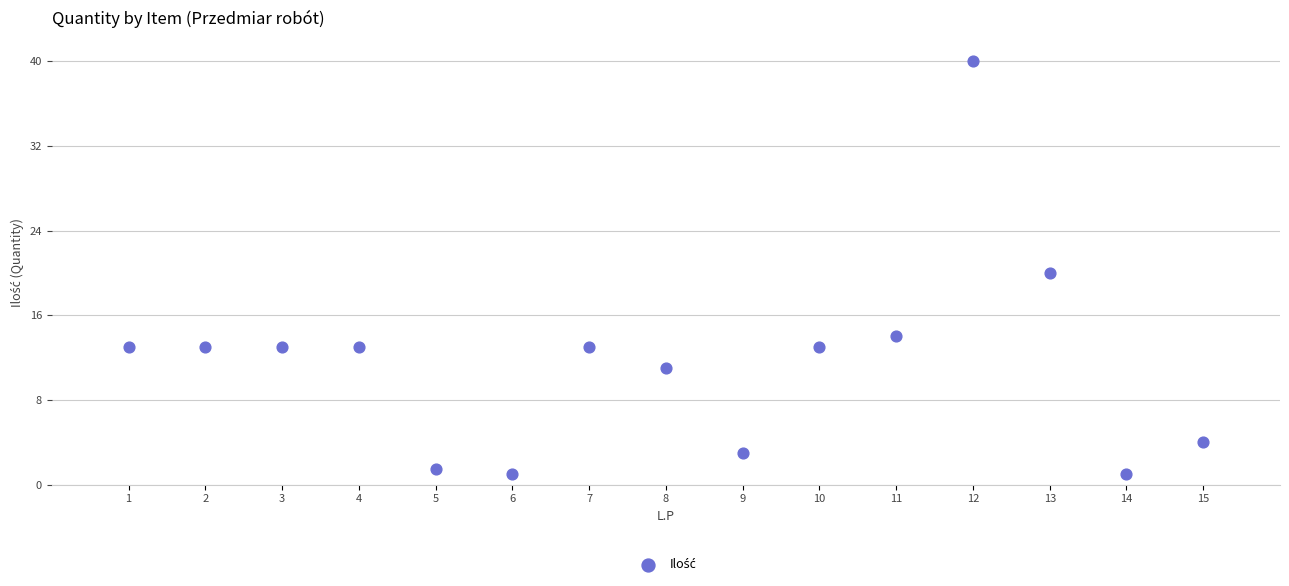

What is the range of X values (max minus min)?

14.0